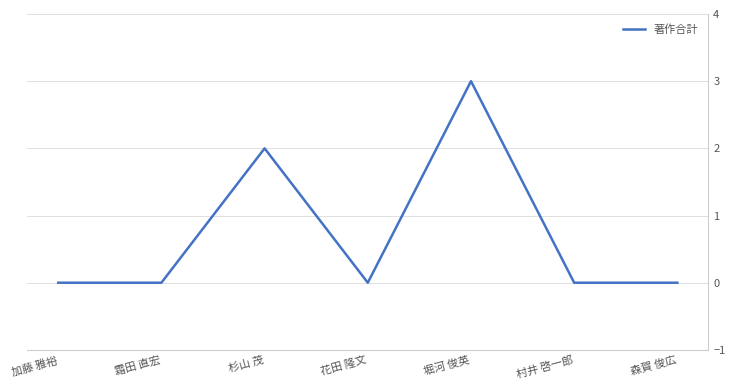

How many values are between 0 and 2?

6